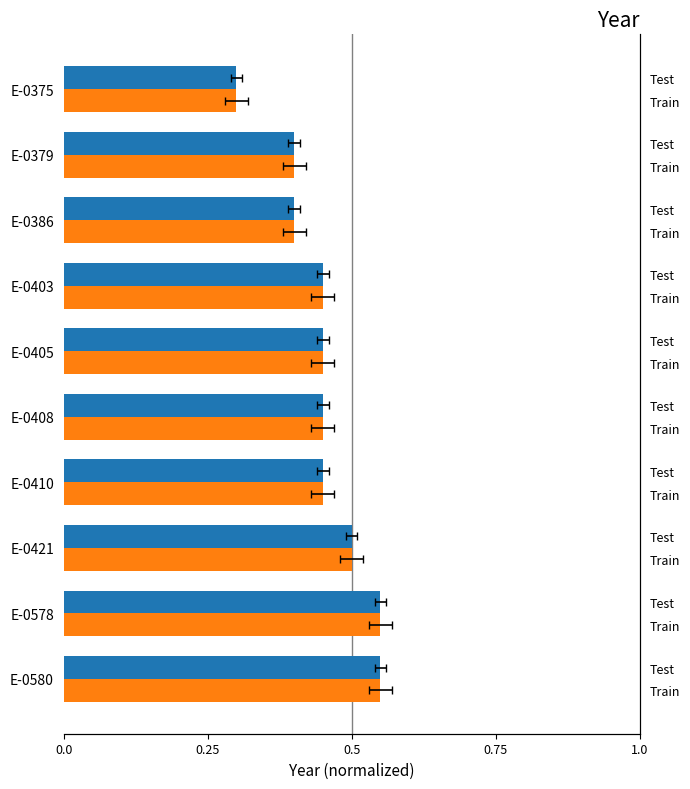

What is the total value across all series at E-0410?

0.9